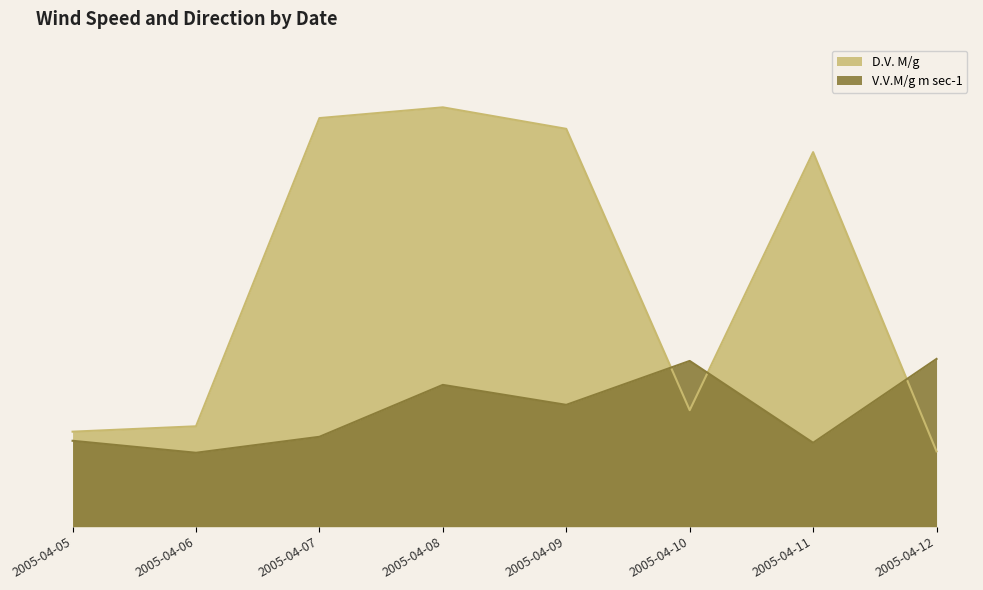

Which series has the widest spread of values?

D.V. M/g